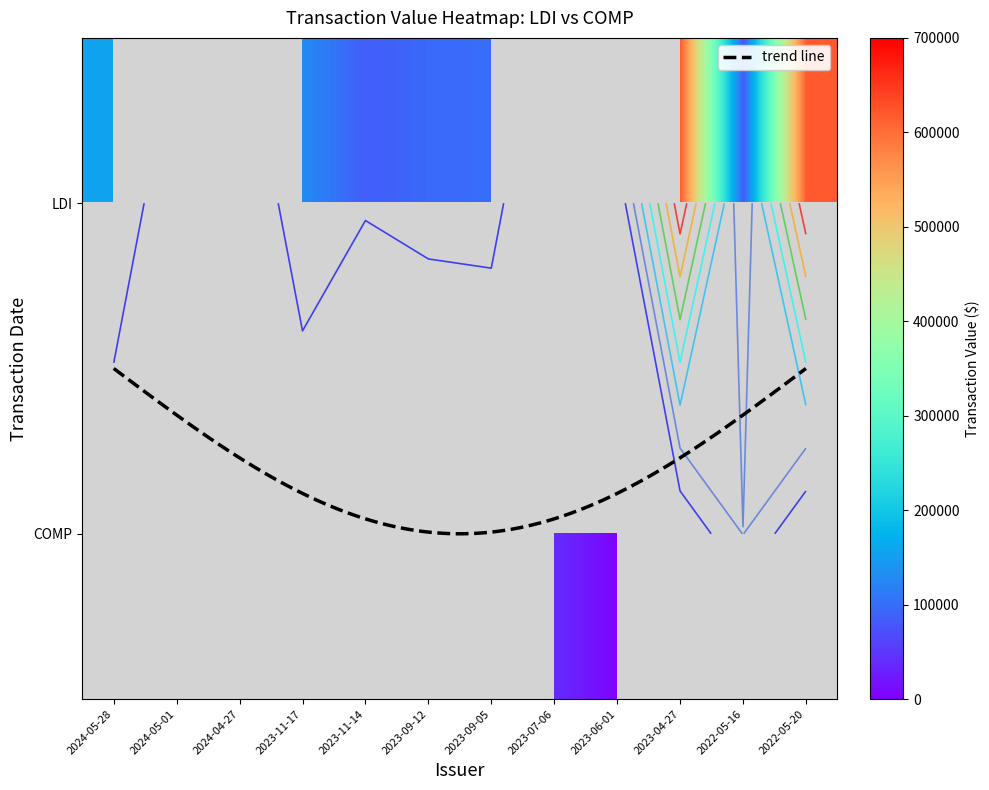

How many values in the COMP series exceed 0?

3